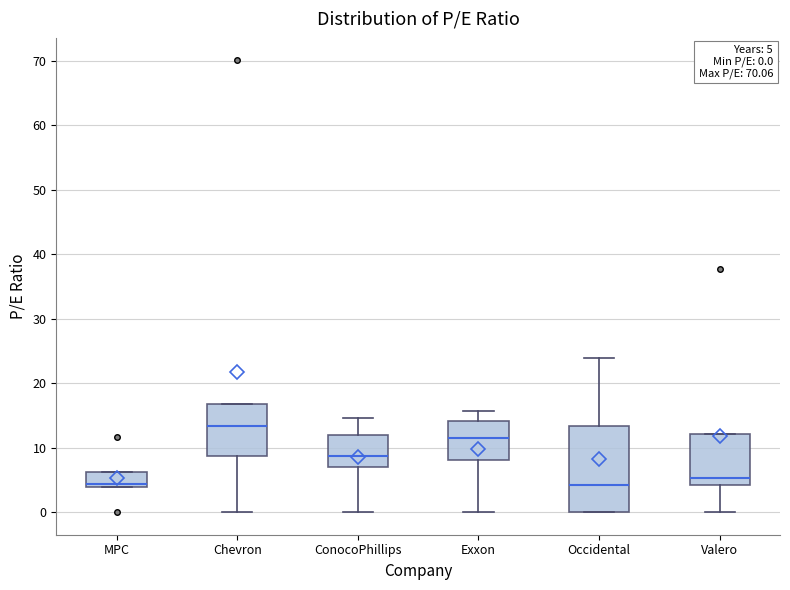

Comparing the boxes themselves (not the whiskers), which one is the tallest?

Occidental